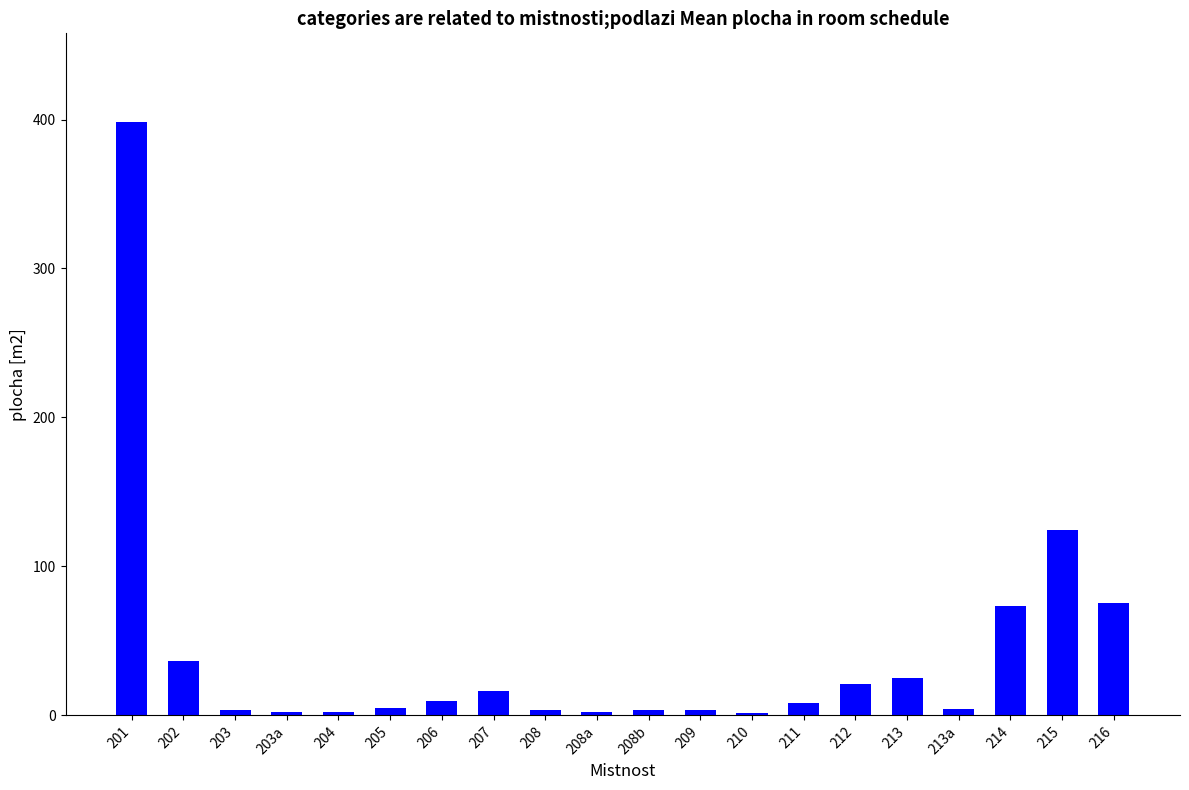

How many bars are there in total?

20